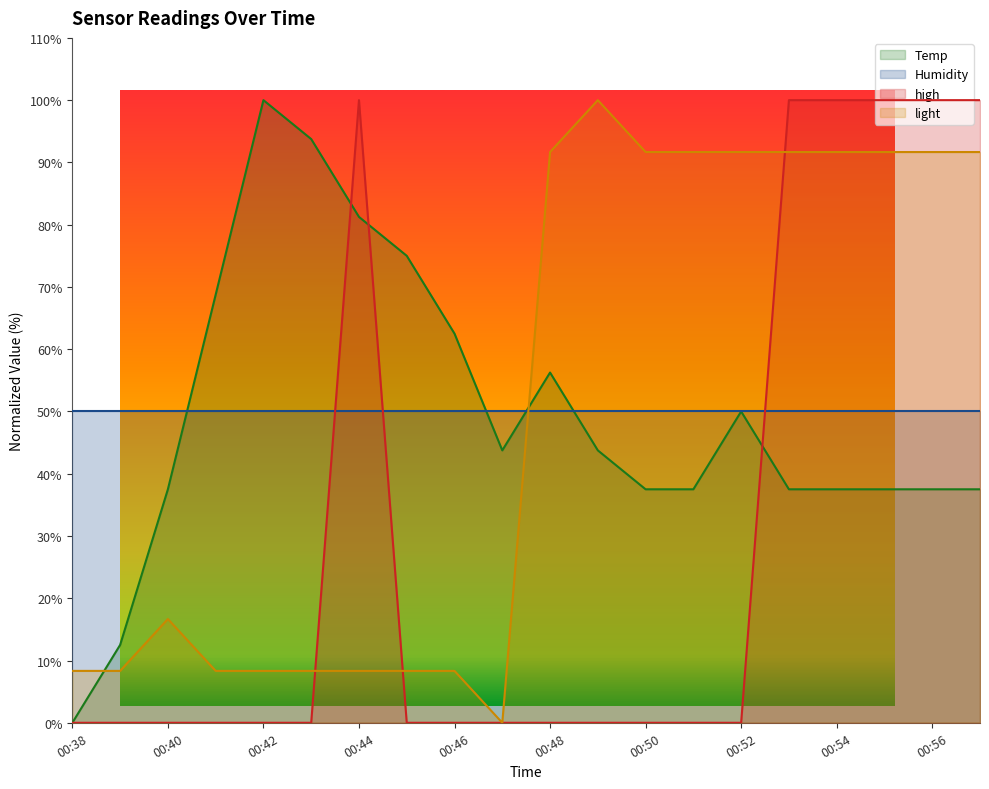

In high, how many points are higher than both neighbors (excluding endpoints)?

1